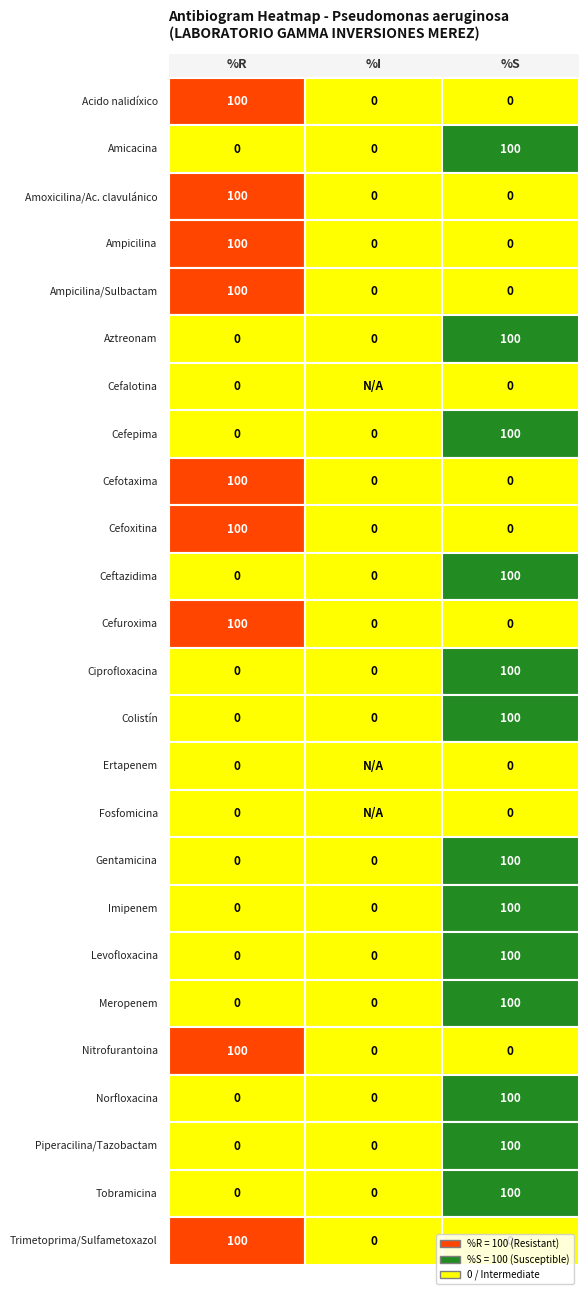

List the labels in order of Sensible %S value, smallest first.

0, 2, 3, 4, 8, 9, 11, 20, 23, 1, 5, 6, 7, 10, 12, 13, 14, 15, 16, 17, 18, 19, 21, 22